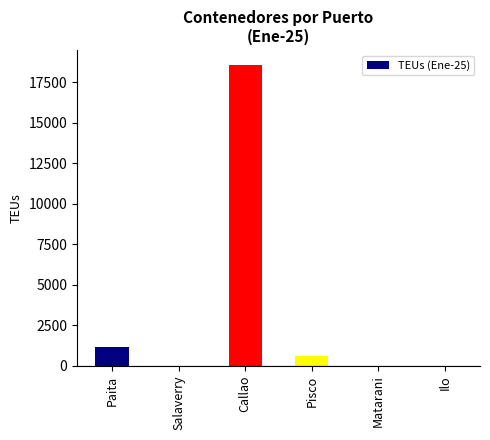

How many categories are shown in the chart?

6